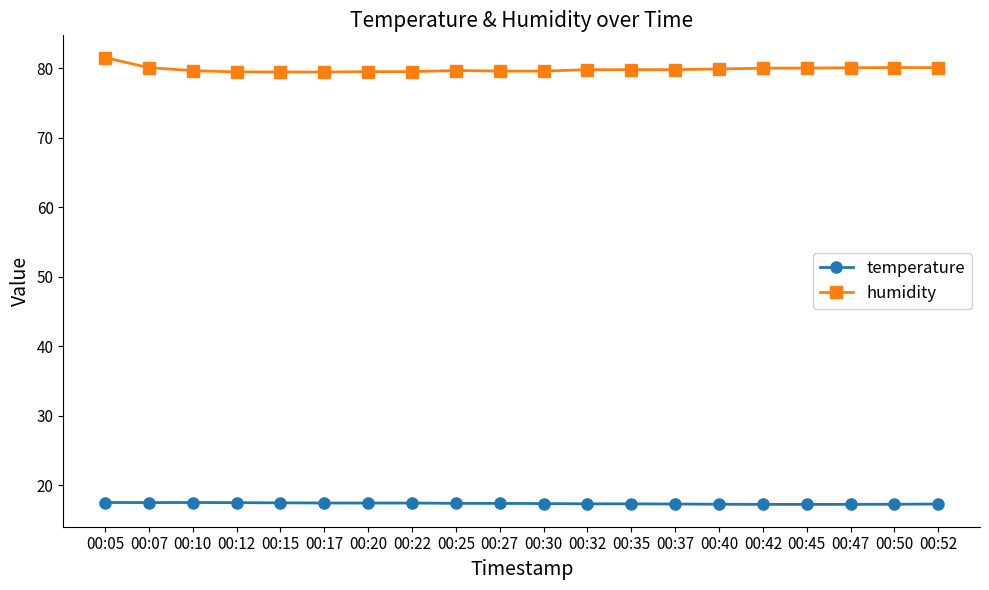

Rank the series by their maximum value, from lowest to highest.

temperature, humidity